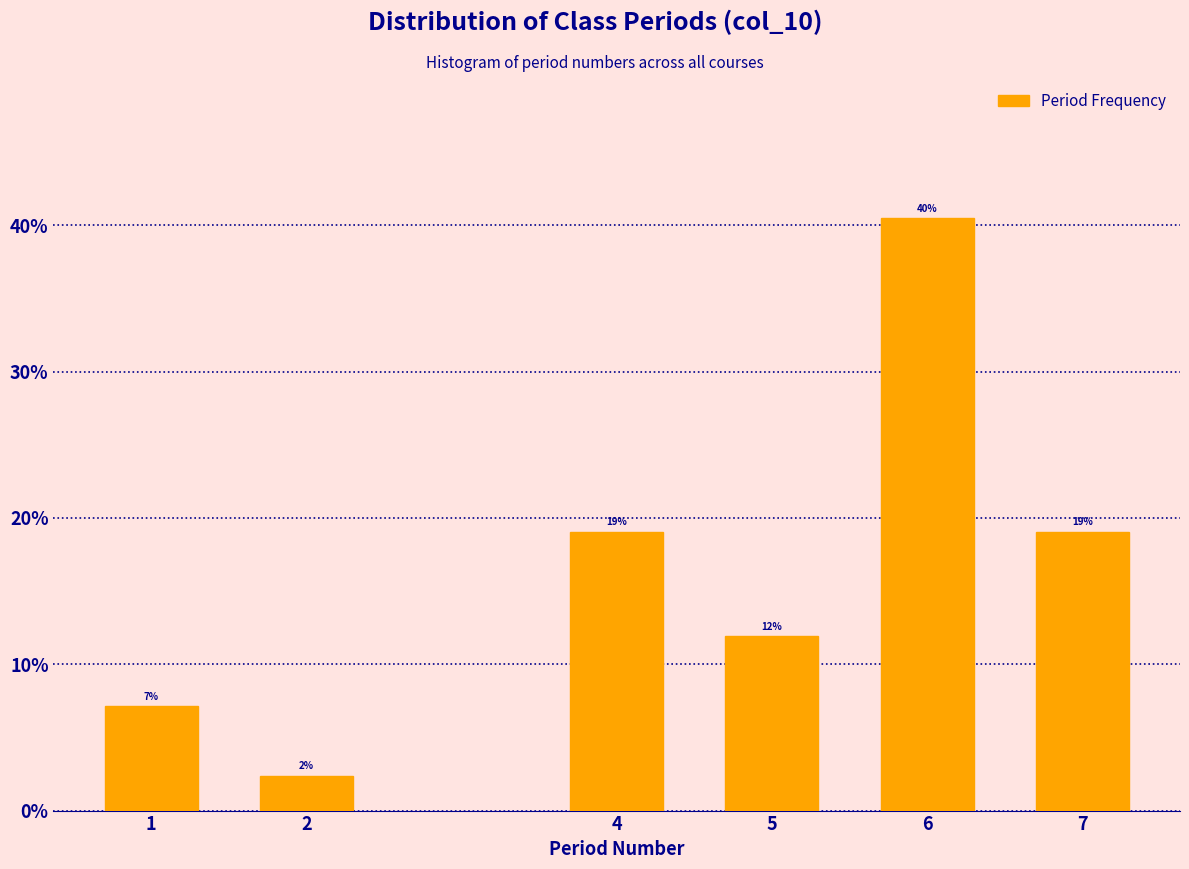

How many bars are there in total?

6